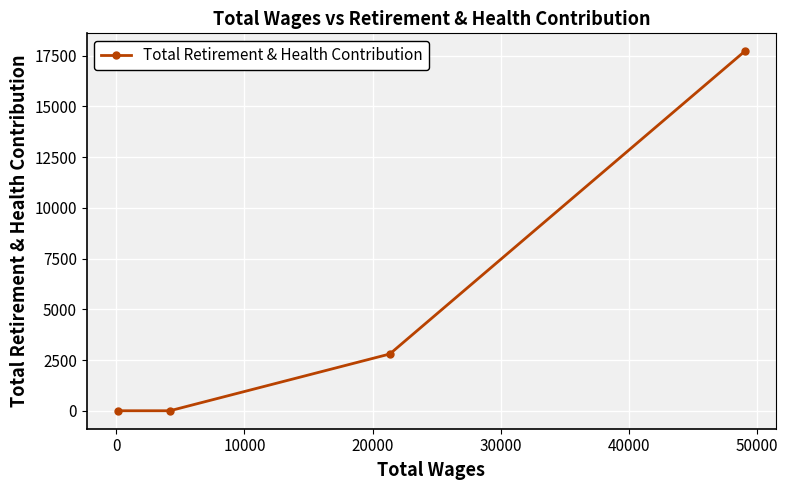

What is the difference between the second highest and second lowest values?

2796